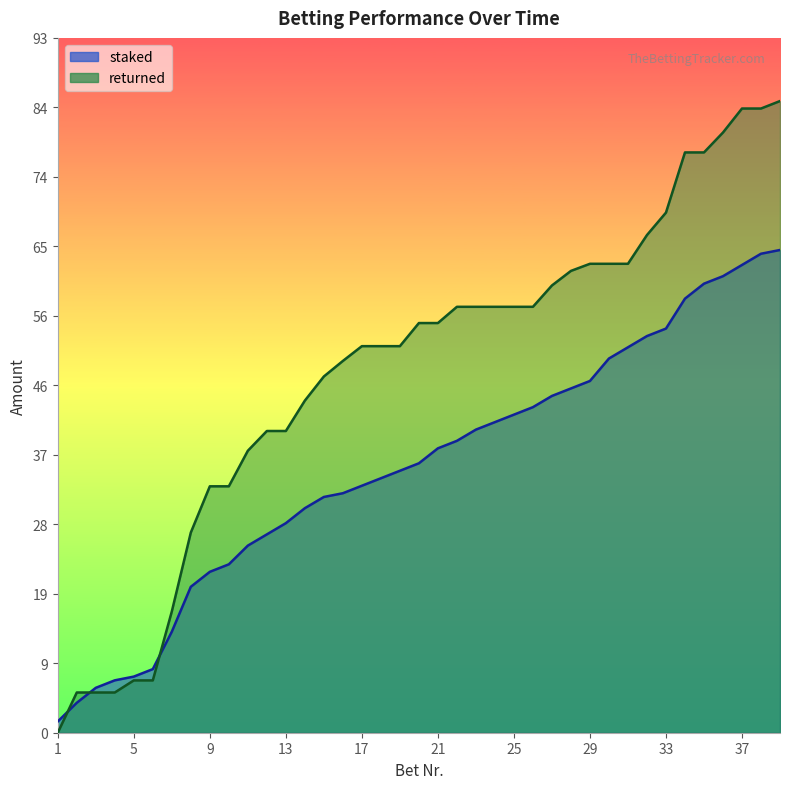

How many categories are shown in the chart?

39